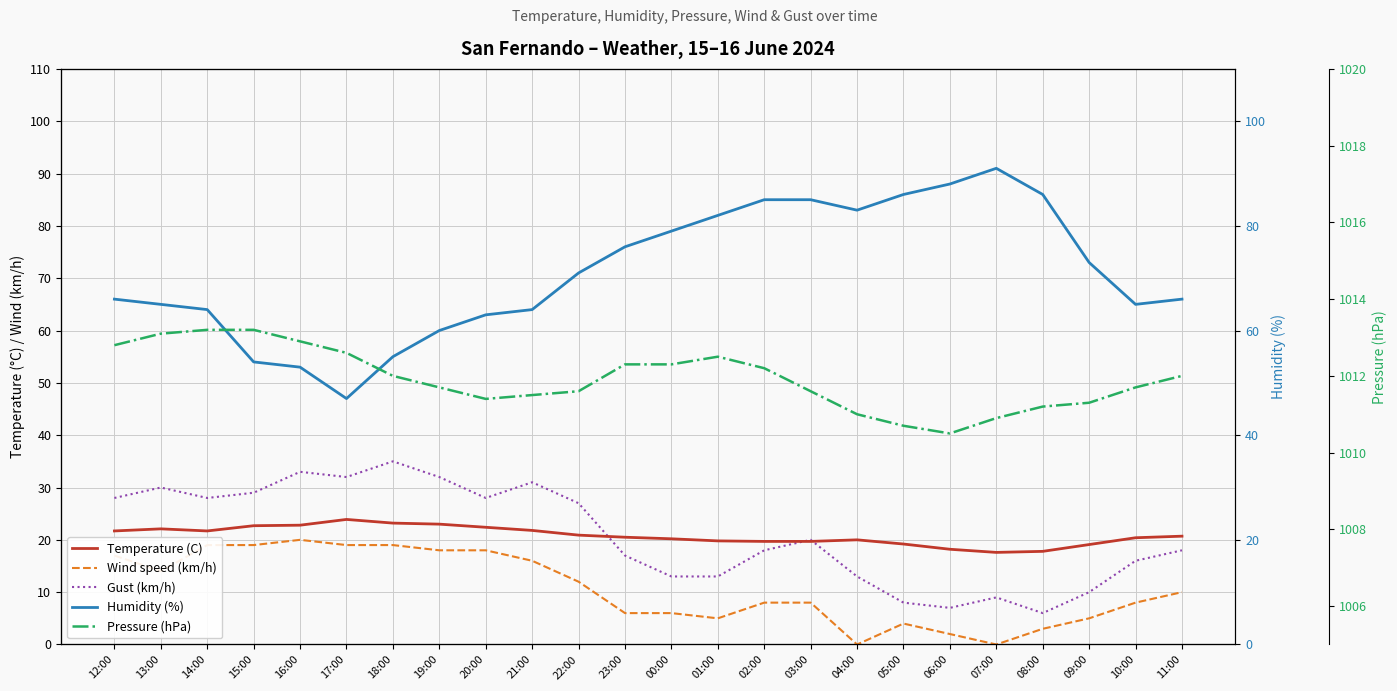

True or false: Pressure (hPa) has a value of 1012.0 at 18:00.

True